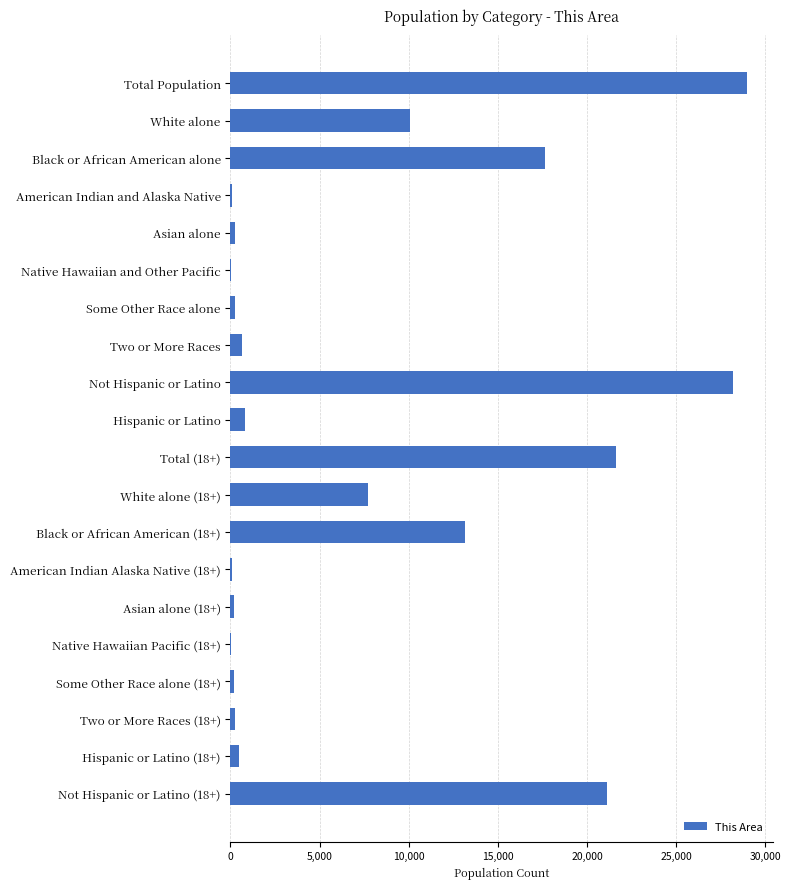

Are the bars horizontal?

Yes